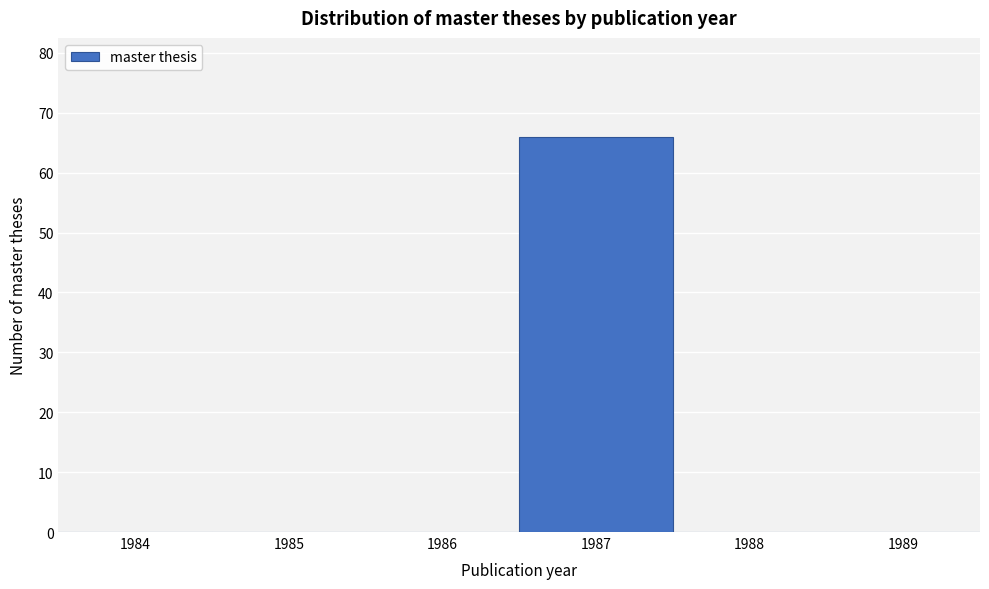

Reading left to right, what are all the values shown in this chart?

1984=0	1985=0	1986=0	1987=66	1988=0	1989=0